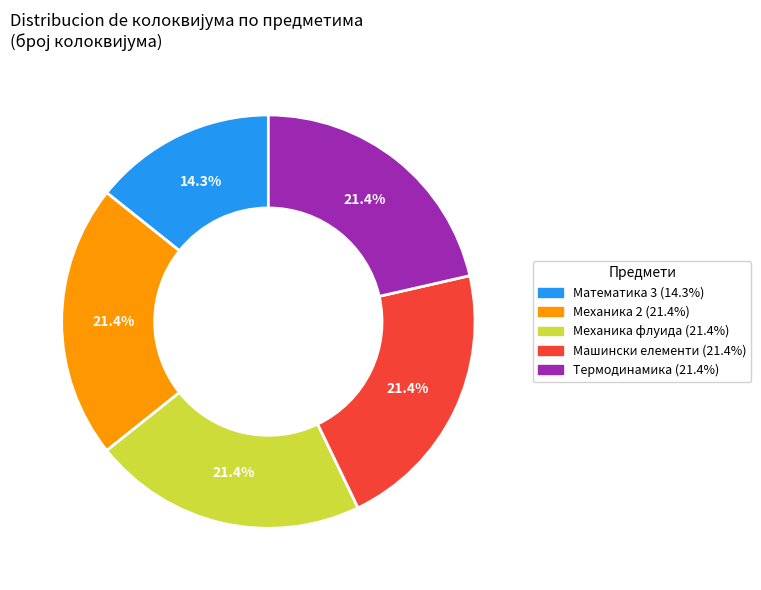

Approximately how many times larger is the value at Механика флуида compared to Математика 3?

1.5